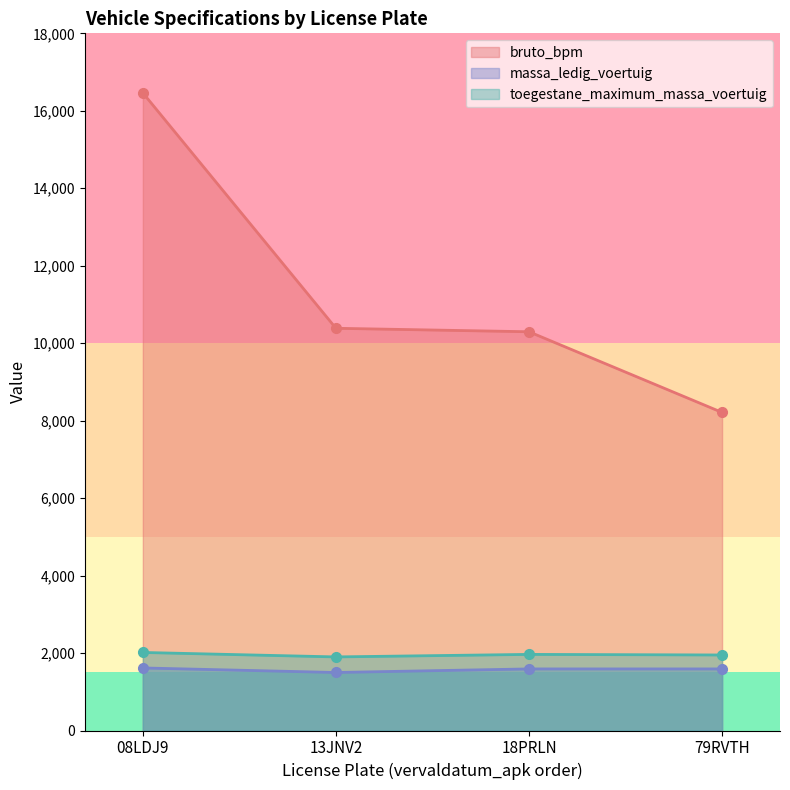

At which label is massa_ledig_voertuig closest to 1556?

18PRLN